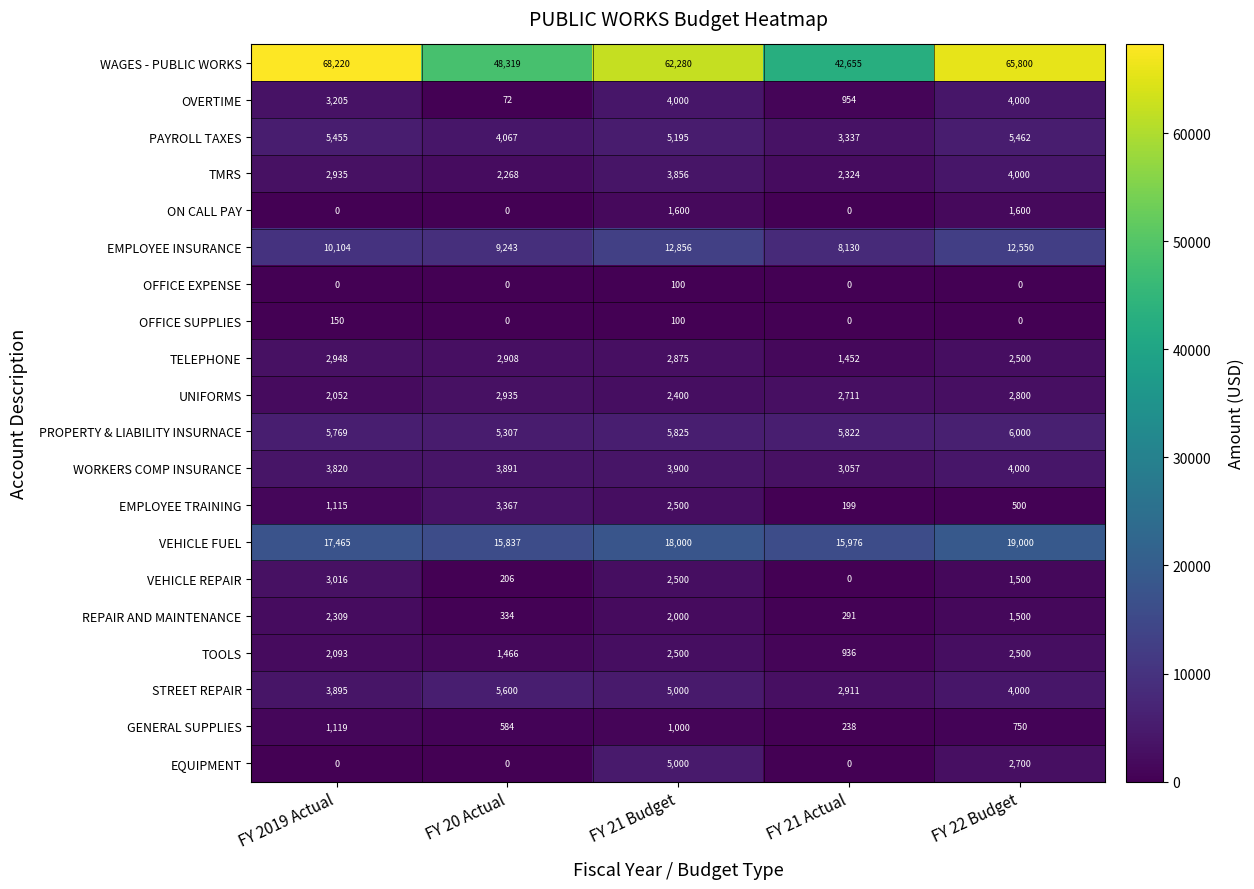

Which category has the highest value across all series?

FY 2019 Actual